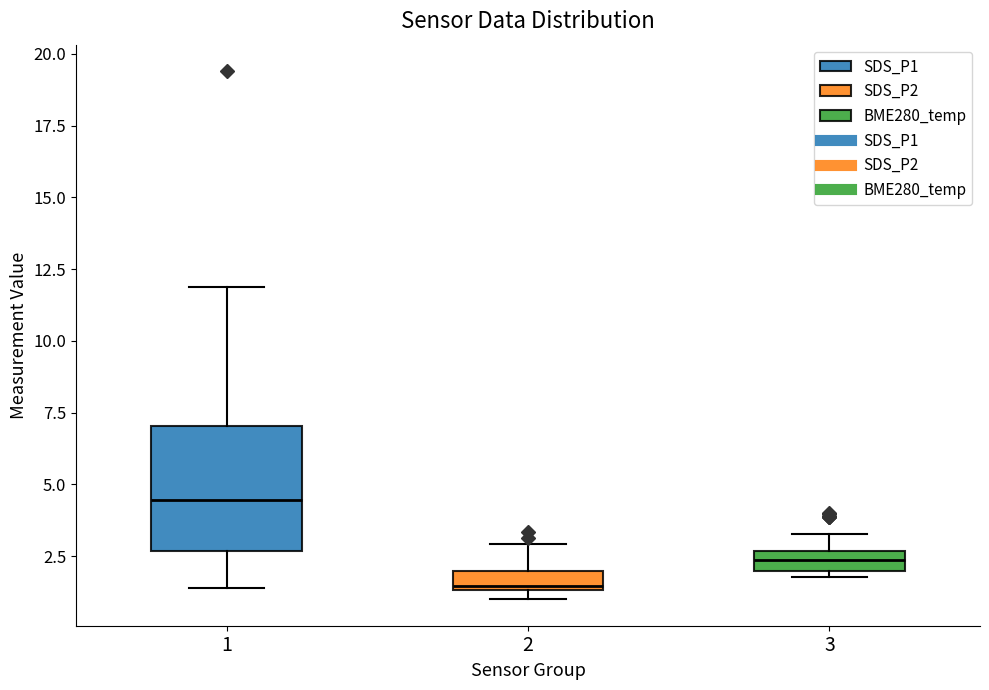

Which box's median line is the highest?

1